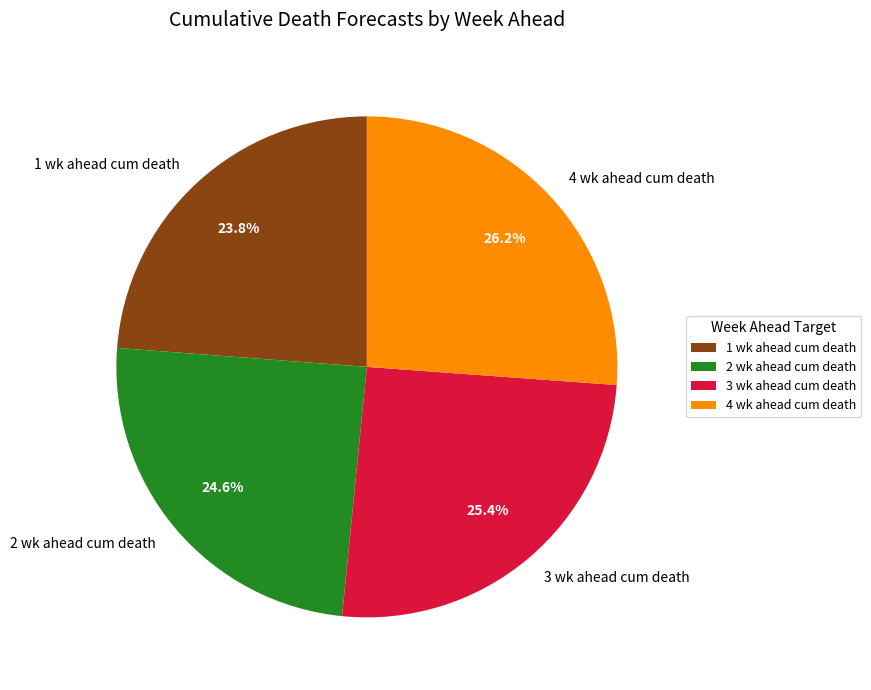

Approximately how many times larger is the value at 3 wk ahead cum death compared to 2 wk ahead cum death?

1.0